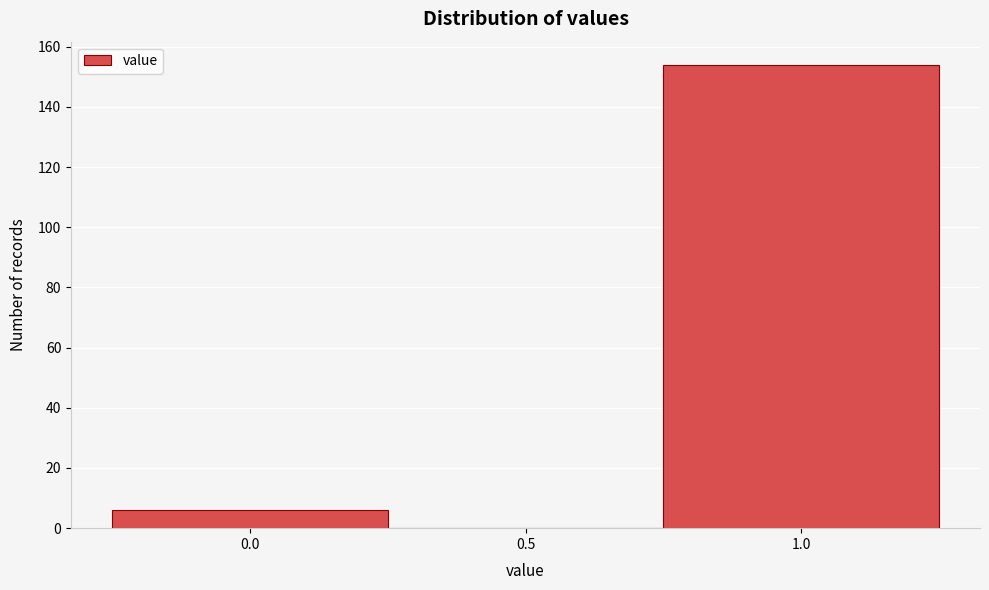

Reading left to right, extract all data points from this chart.

0.0=6	0.5=0	1.0=154